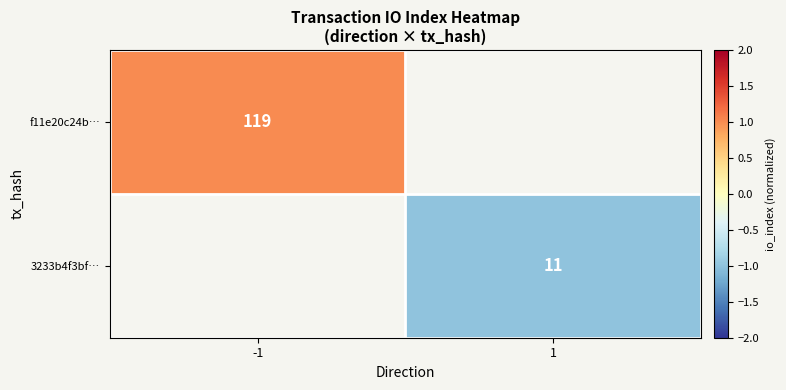

Which category has the highest value across all series?

-1